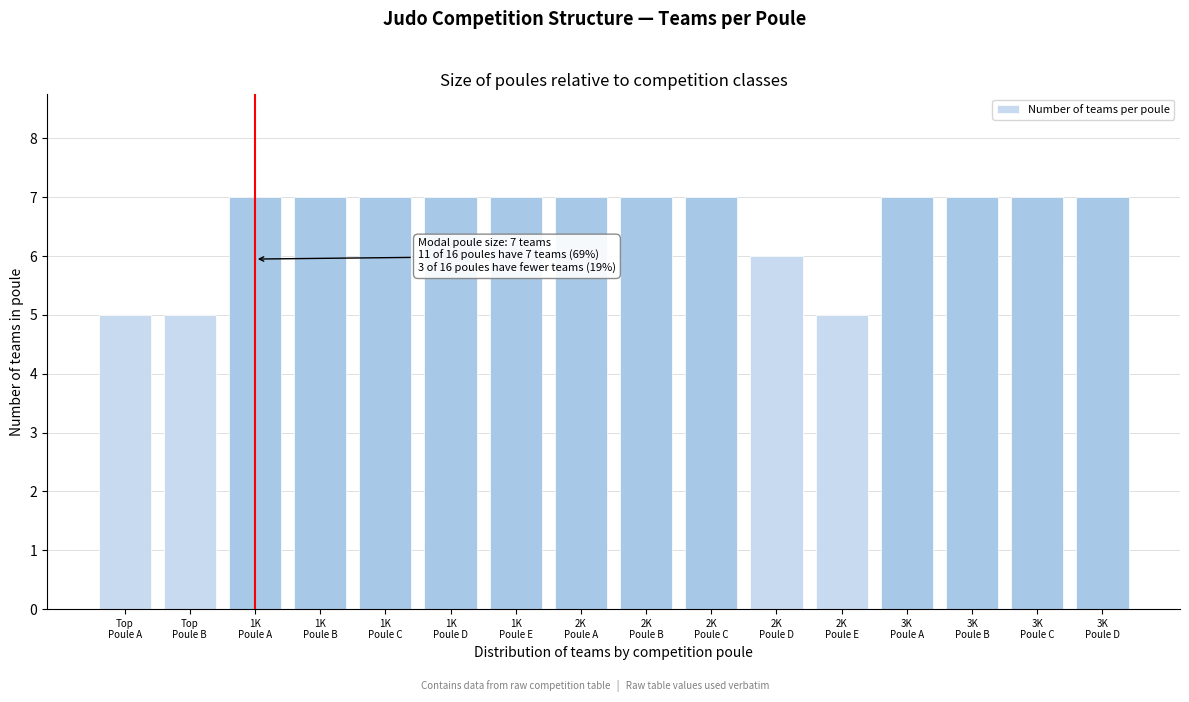

Reading left to right, transcribe all the data shown in this chart.

5	5	7	7	7	7	7	7	7	7	6	5	7	7	7	7